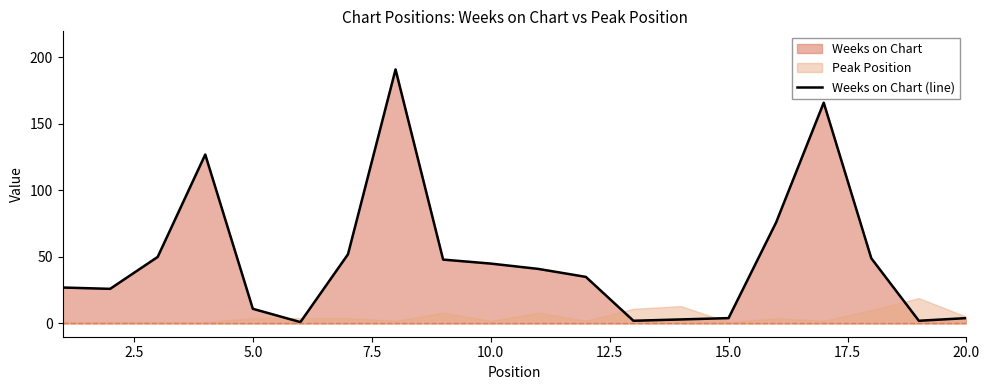

Is it true that Weeks on Chart (line) equals 4 at 15.0?

True